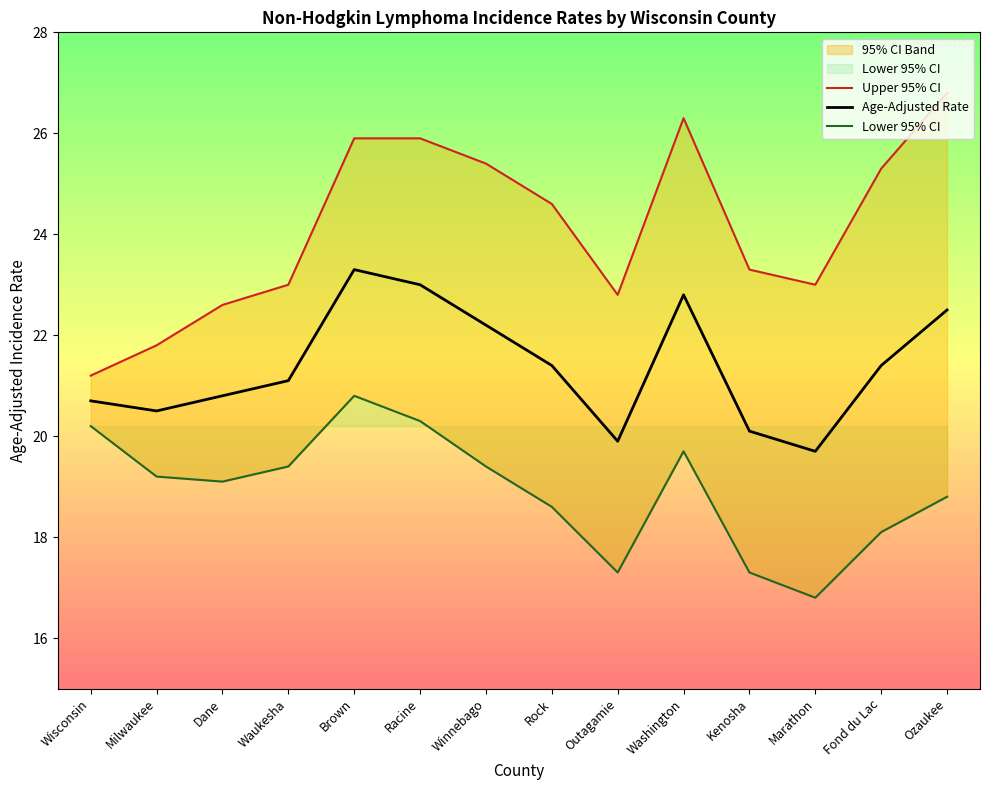

What is the label of the 8th point from the right?

Winnebago